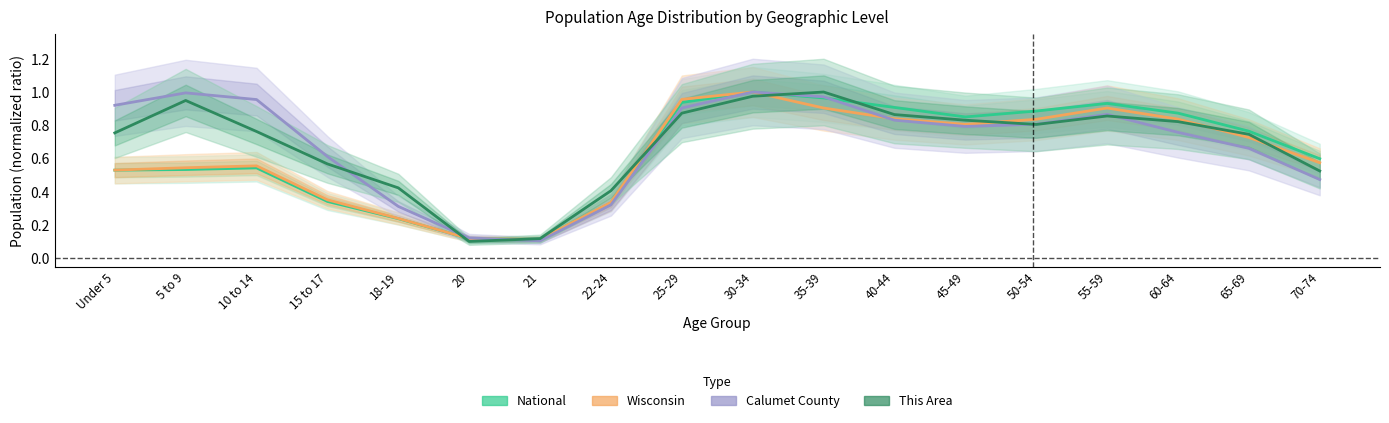

In National, how many points are higher than both neighbors (excluding endpoints)?

3